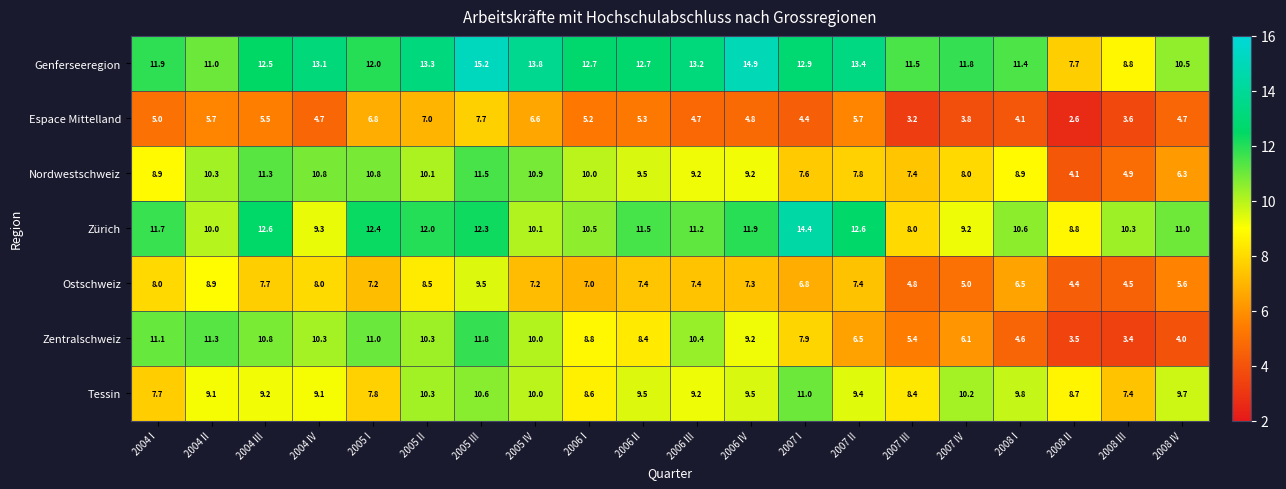

What is the smallest value displayed?

2.6